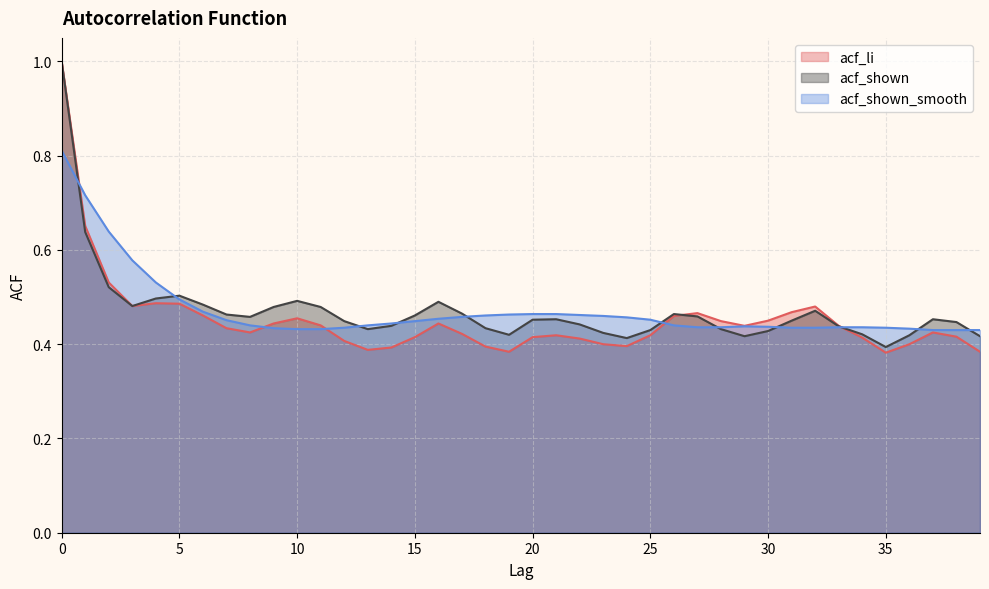

True or false: acf_li has a value of 0.4 at 28.

True